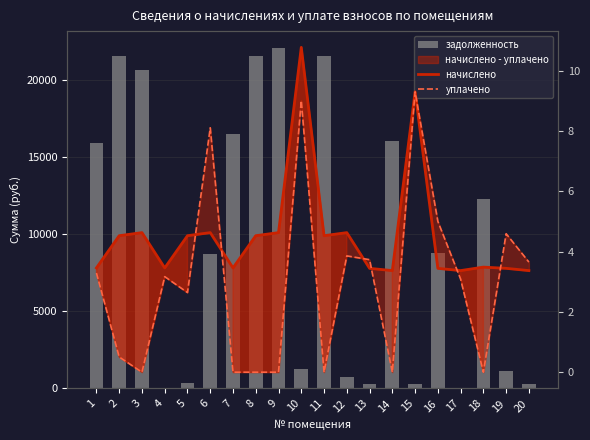

Which series has the widest spread of values?

задолженность